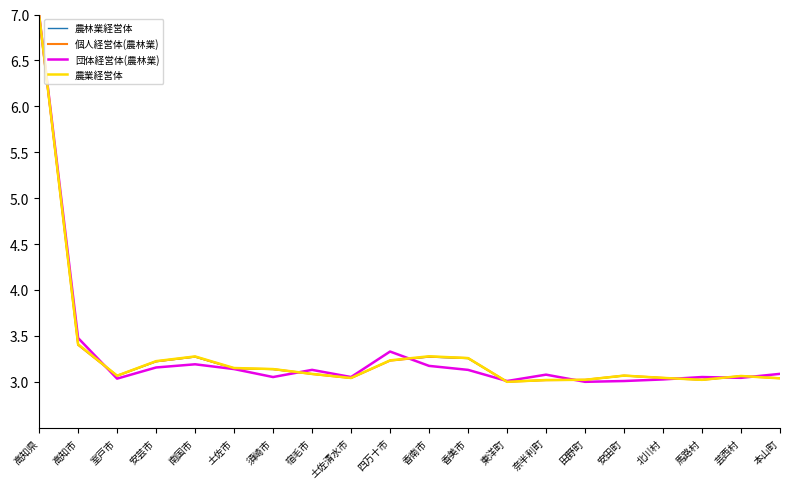

What is the sum of all 農業経営体 values?

66.4